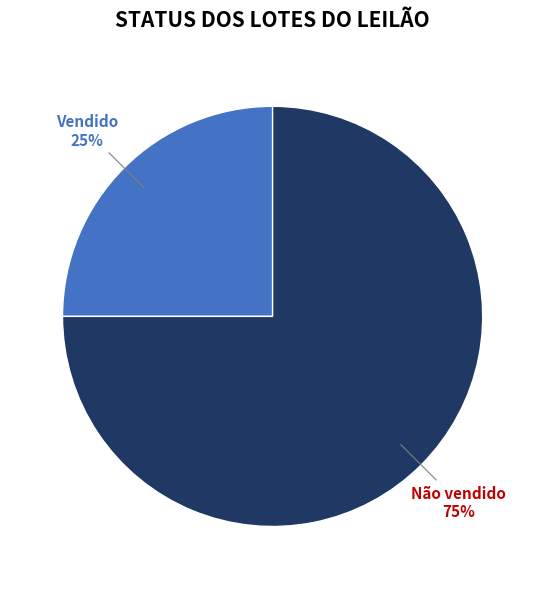

Approximately how many times larger is the value at Não vendido compared to Vendido?

3.0